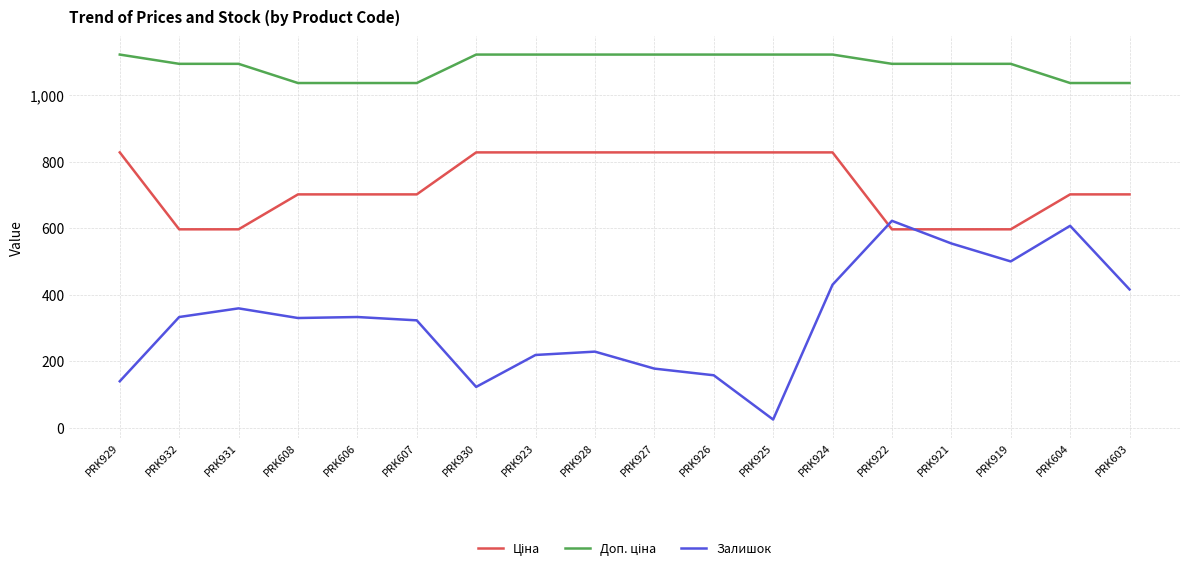

What is the total value across all series at PRK931?

2049.1